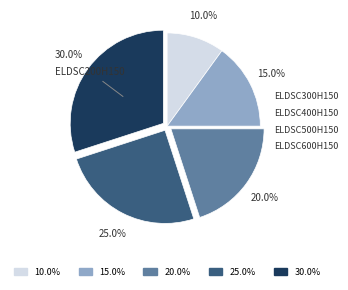

Is there any slice that represents more than half of the pie?

No